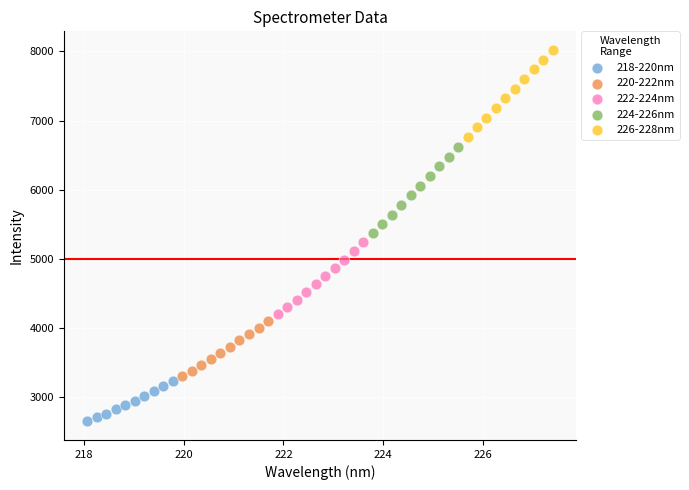

Which series contains the lowest Y value?

218-220nm